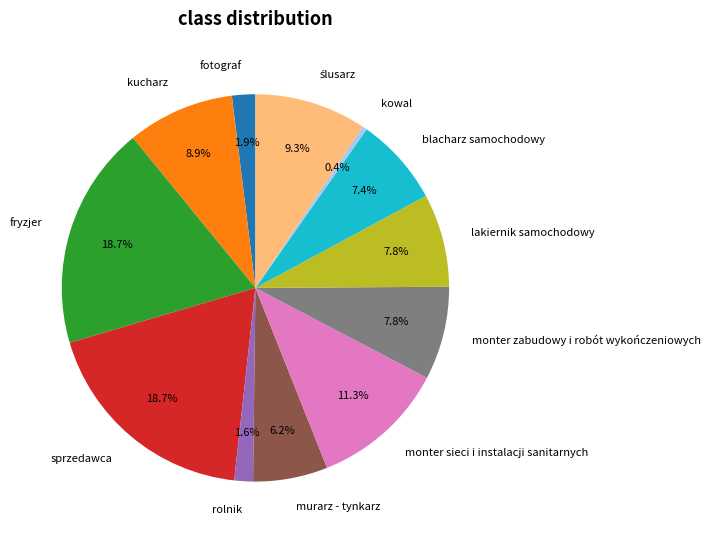

Between rolnik and kucharz, which is larger?

kucharz